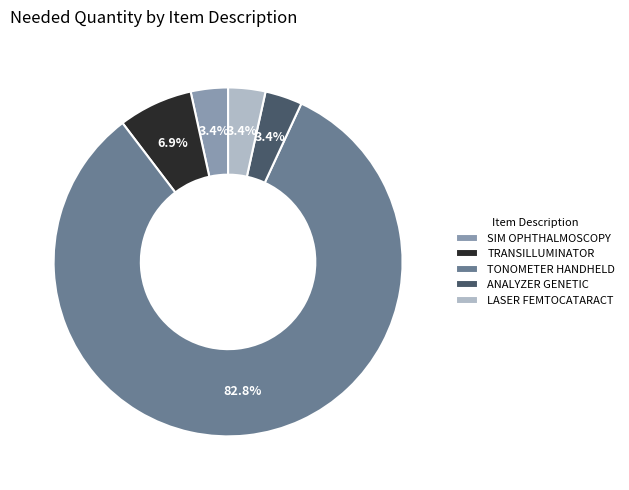

Which slice is the largest?

TONOMETER HANDHELD